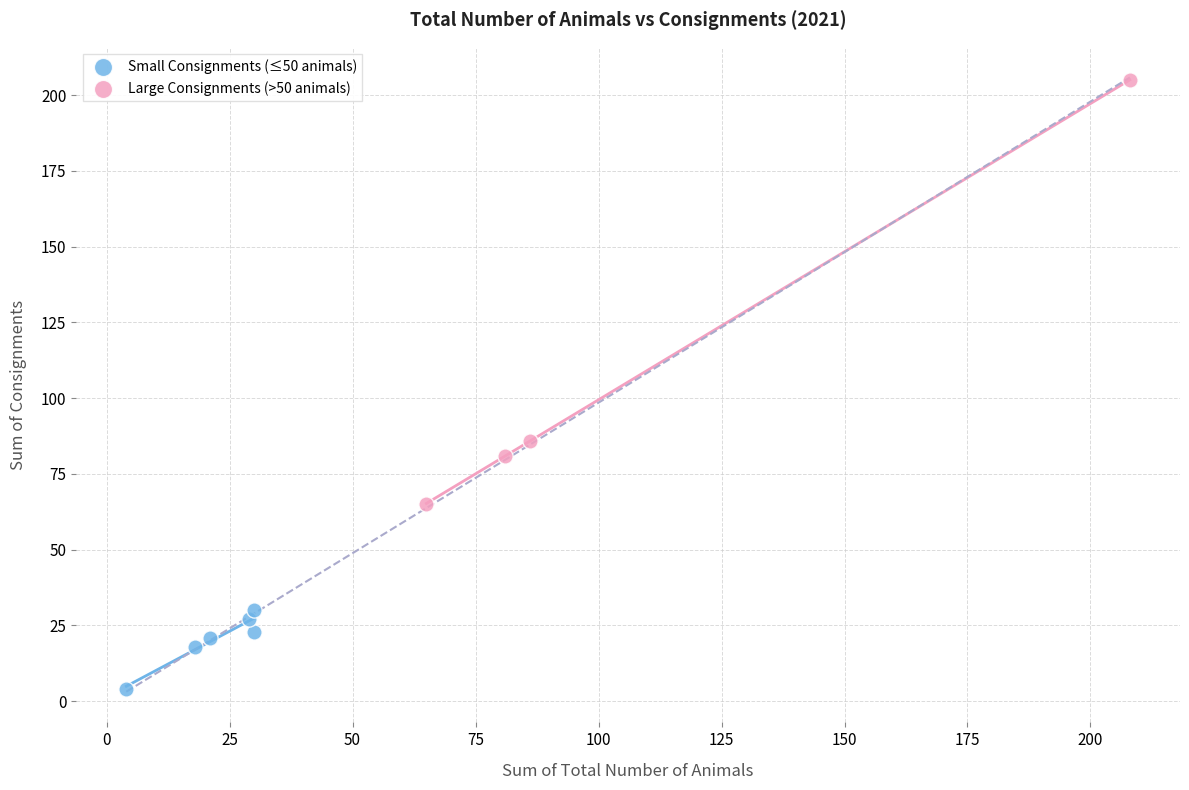

Which series contains the highest Y value?

Large Consignments (>50 animals)